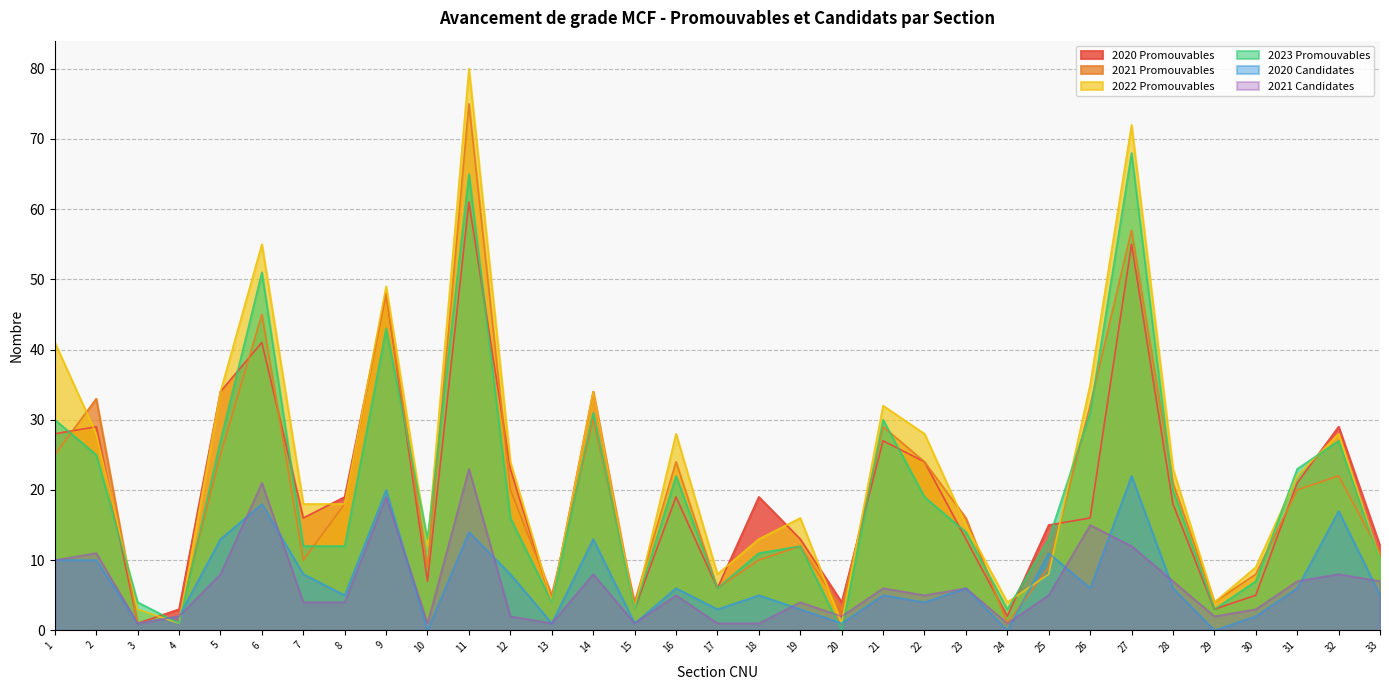

What is the average value of the 2023 Promouvables series?

20